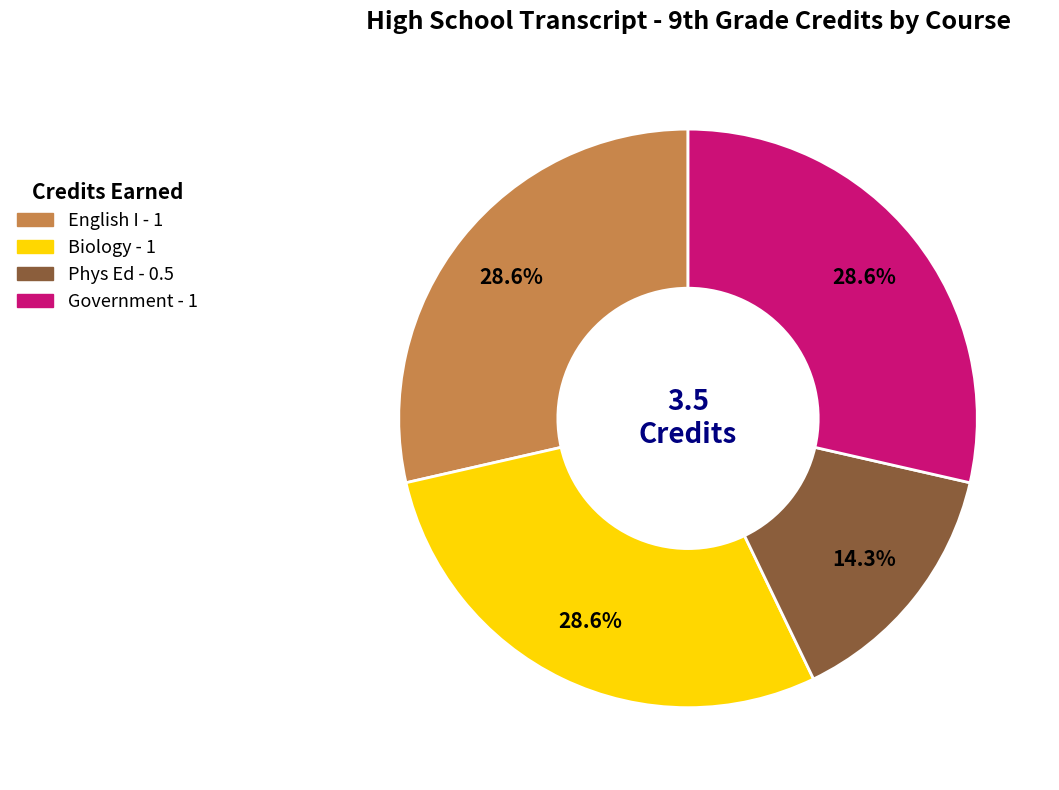

How many slices are in this pie chart?

4